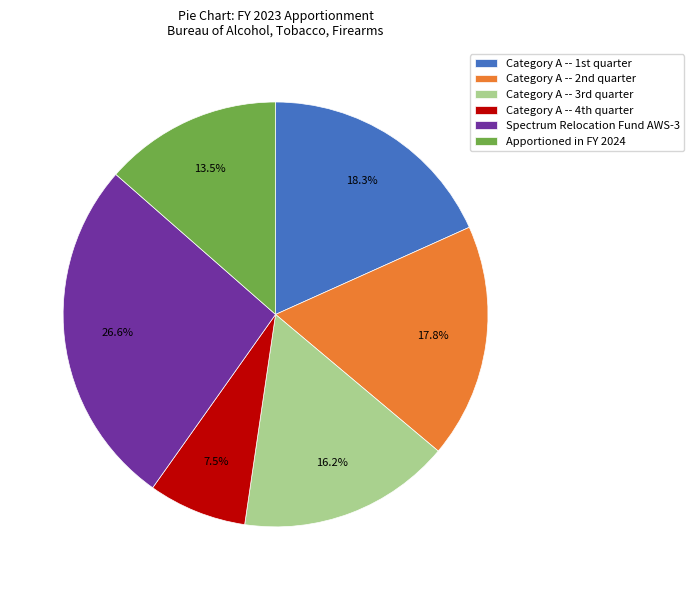

Does any single category account for the majority?

No